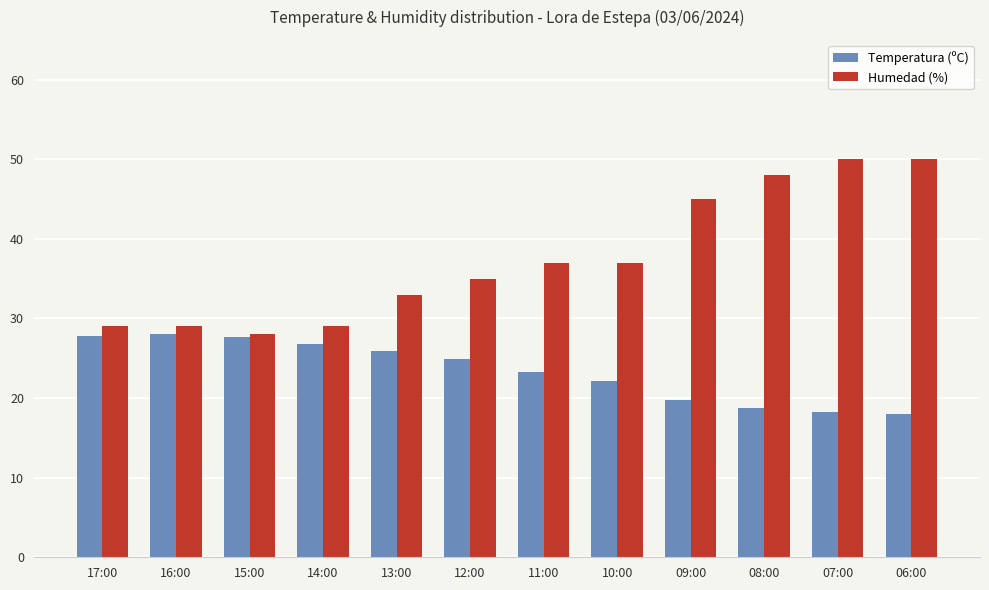

True or false: Humedad (%) has a value of 57.4 at 10:00.

False